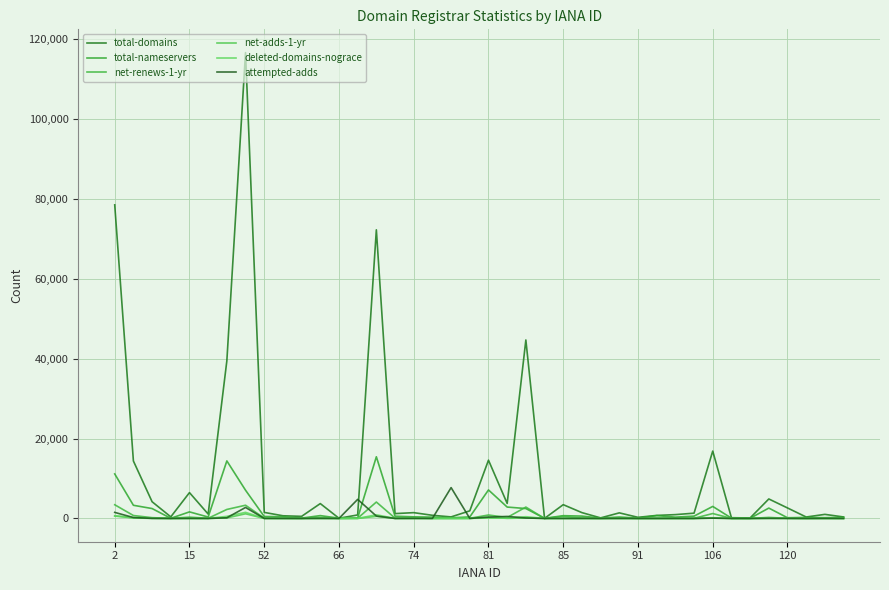

Is this an area chart (filled region under the line)?

No